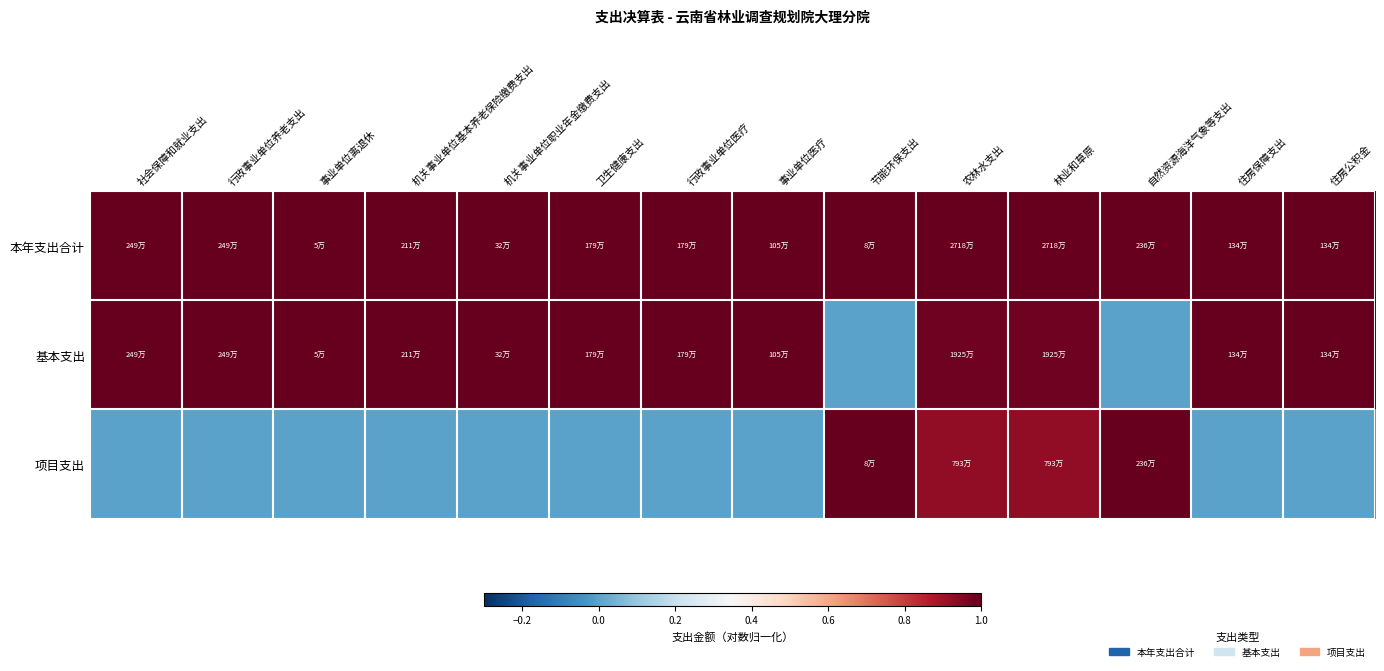

List the series in order of their peak value, highest first.

本年支出合计, 基本支出, 项目支出